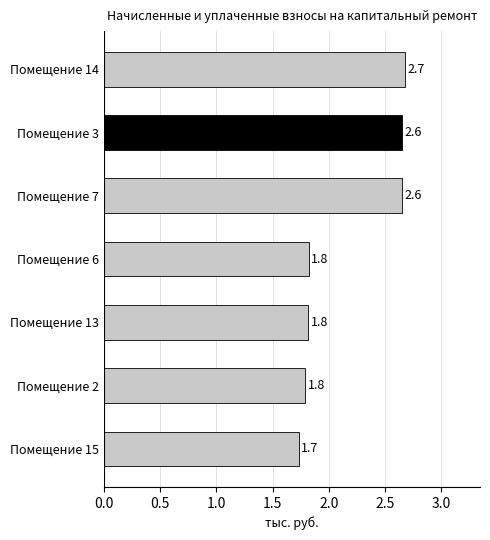

Reading bottom to top, extract all data points from this chart.

Помещение 15=1.7	Помещение 2=1.8	Помещение 13=1.8	Помещение 6=1.8	Помещение 7=2.6	Помещение 3=2.6	Помещение 14=2.7